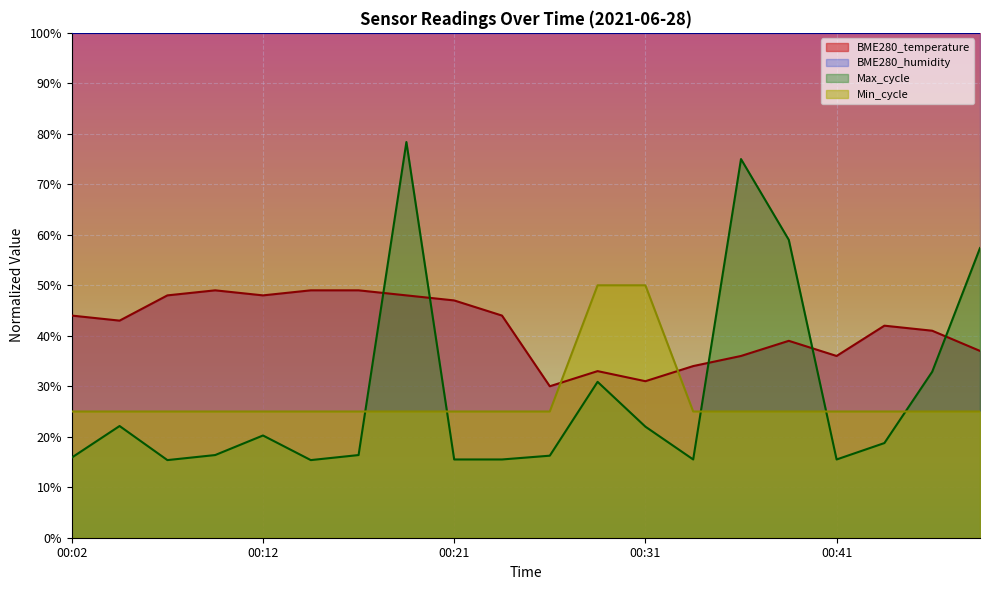

What are all the series names shown in the legend?

BME280_temperature, BME280_humidity, Max_cycle, Min_cycle